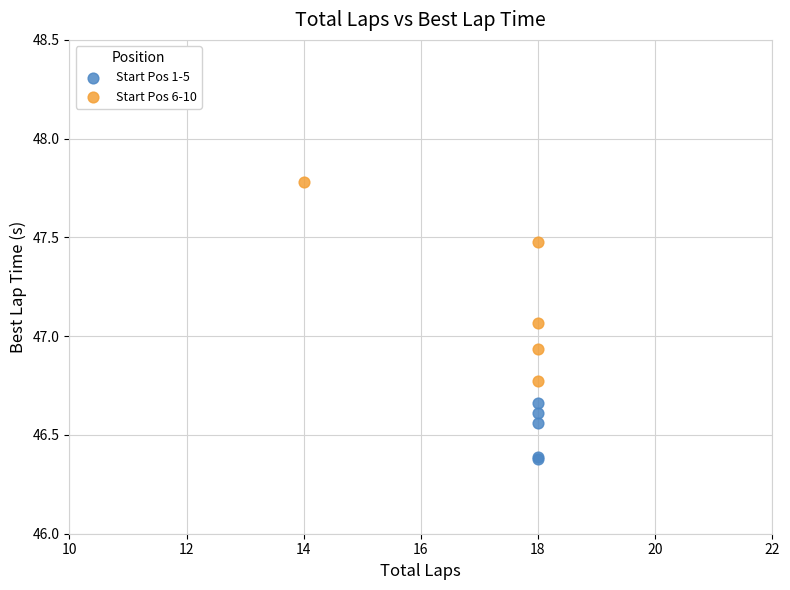

Which series has the widest spread of Y values?

Start Pos 6-10